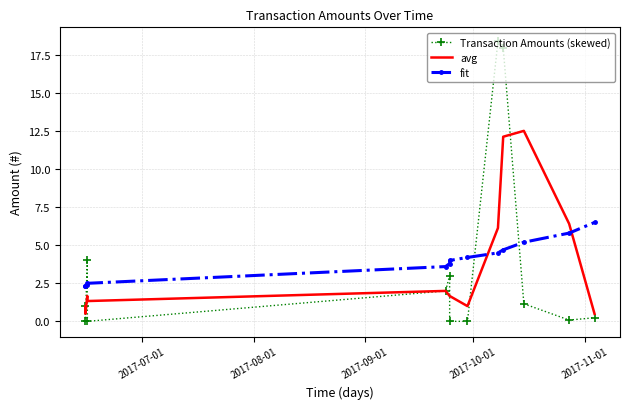

After their last crossing, which series has the higher values: Transaction Amounts (skewed) or fit?

fit